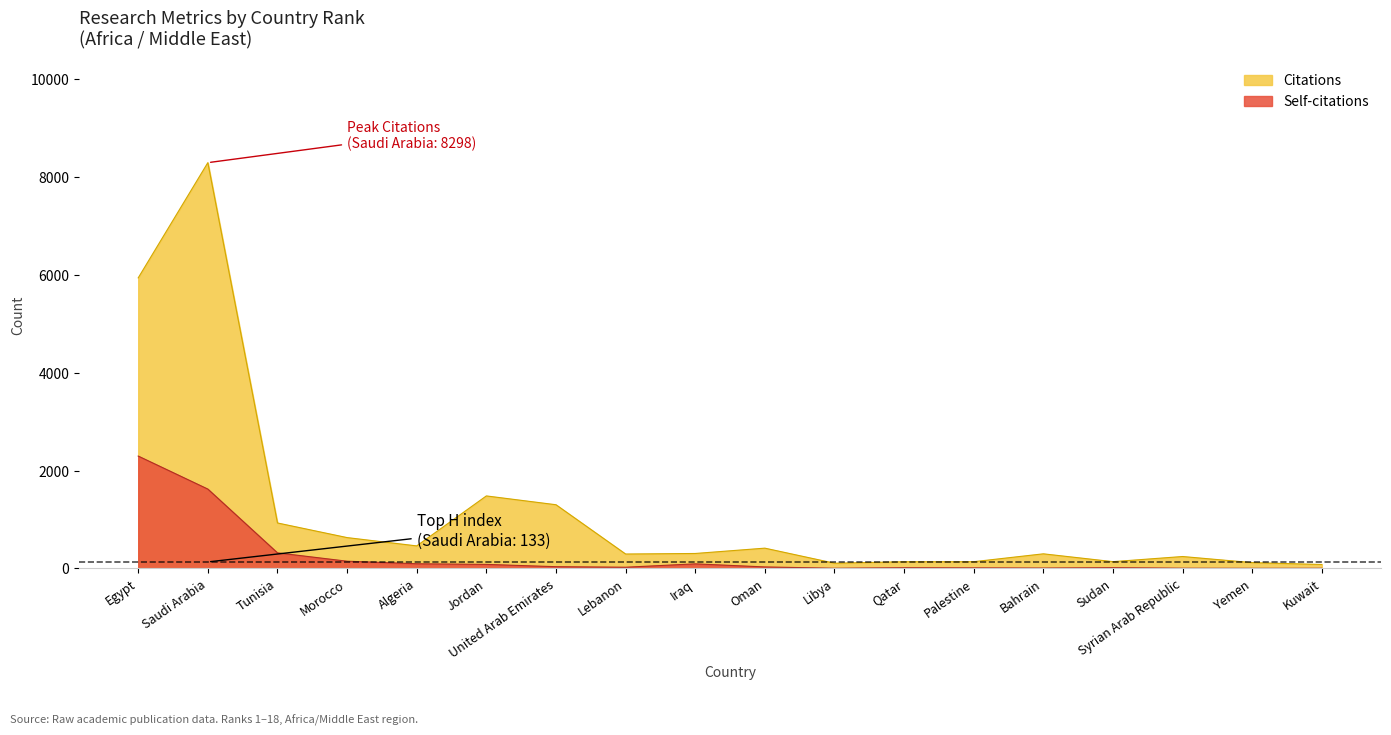

Reading left to right, list all the values displayed in this chart.

Citations: 5942	8298	930	631	461	1483	1303	295	306	415	107	137	138	299	139	244	119	81
Self-citations: 2298	1623	319	148	96	83	36	25	94	31	4	15	12	8	16	5	3	4